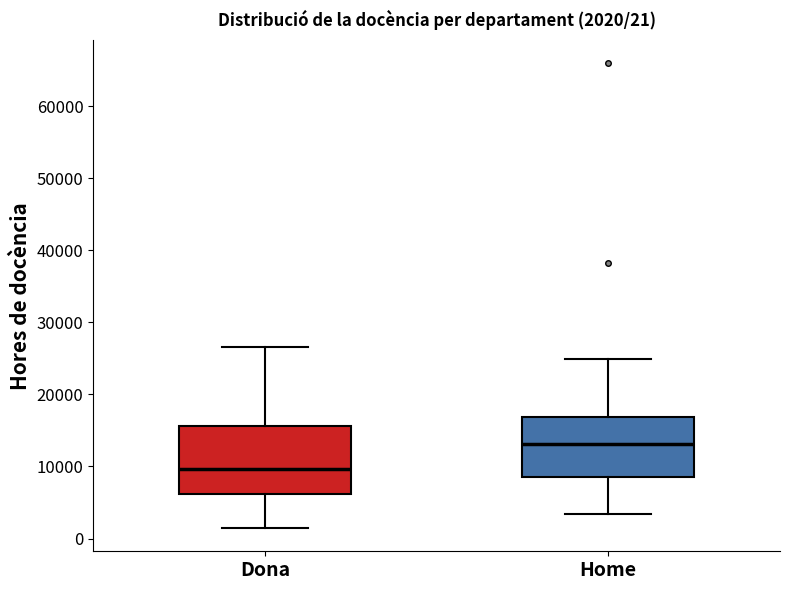

Which box is the tallest, from its lower edge to its upper edge?

Dona